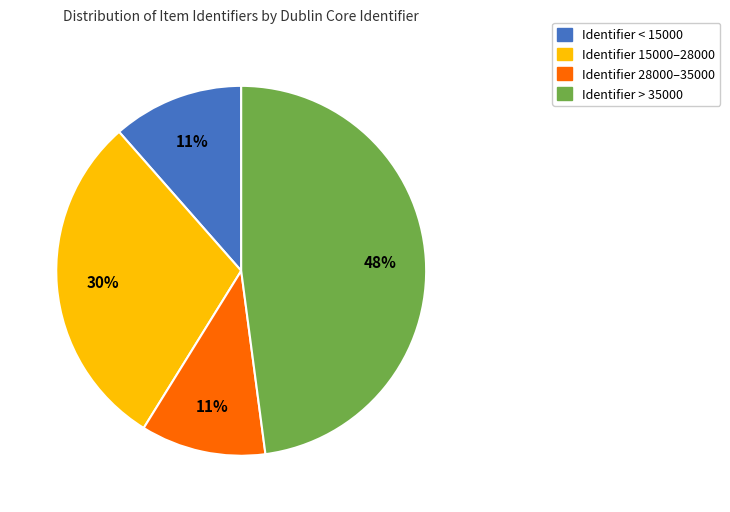

To the nearest percent, what is the difference between the largest and smallest slice percentages?

37%